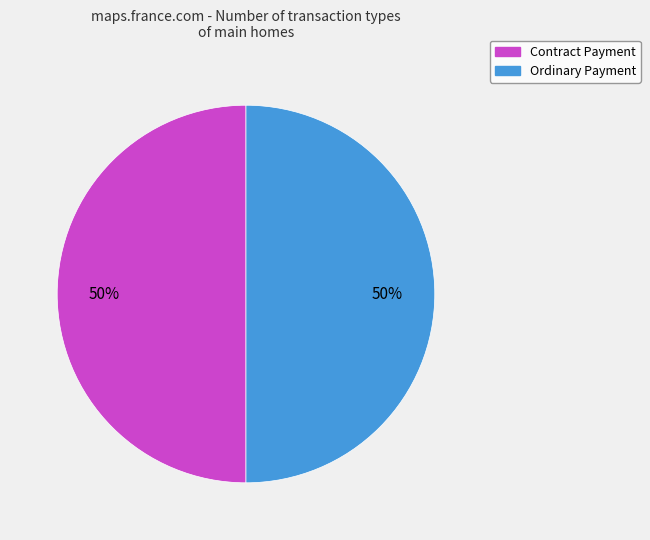

To the nearest percent, what is the difference between the Ordinary Payment and Contract Payment slice percentages?

0%